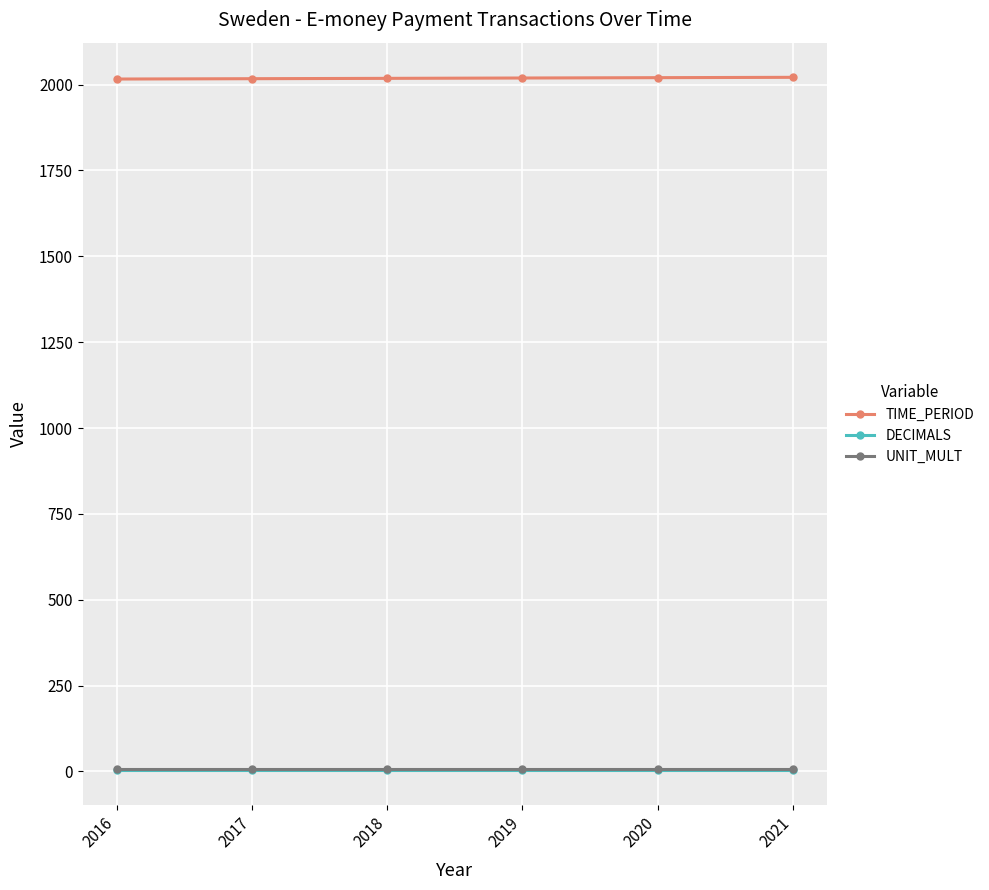

True or false: UNIT_MULT and TIME_PERIOD intersect in this chart.

False